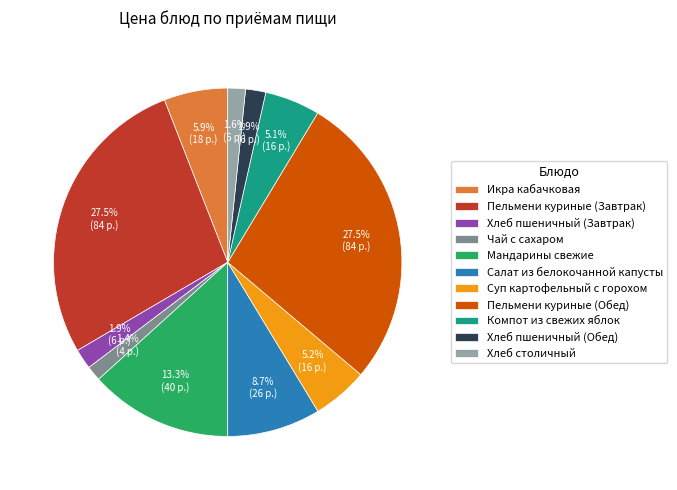

Does any single category account for the majority?

No